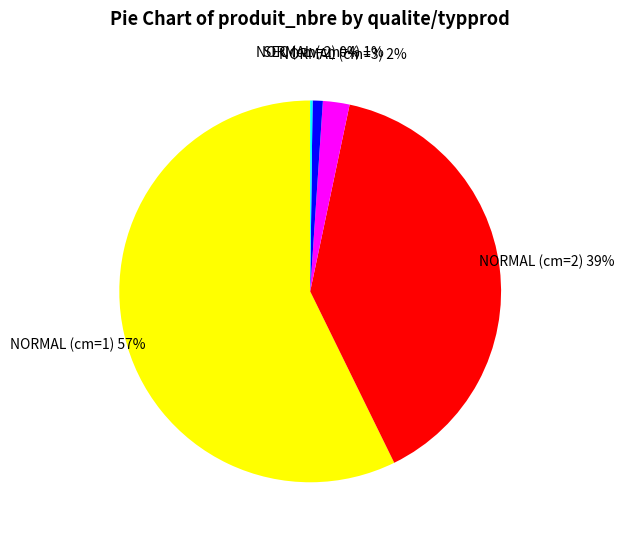

What is the largest slice in the pie chart?

NORMAL (cm=1)